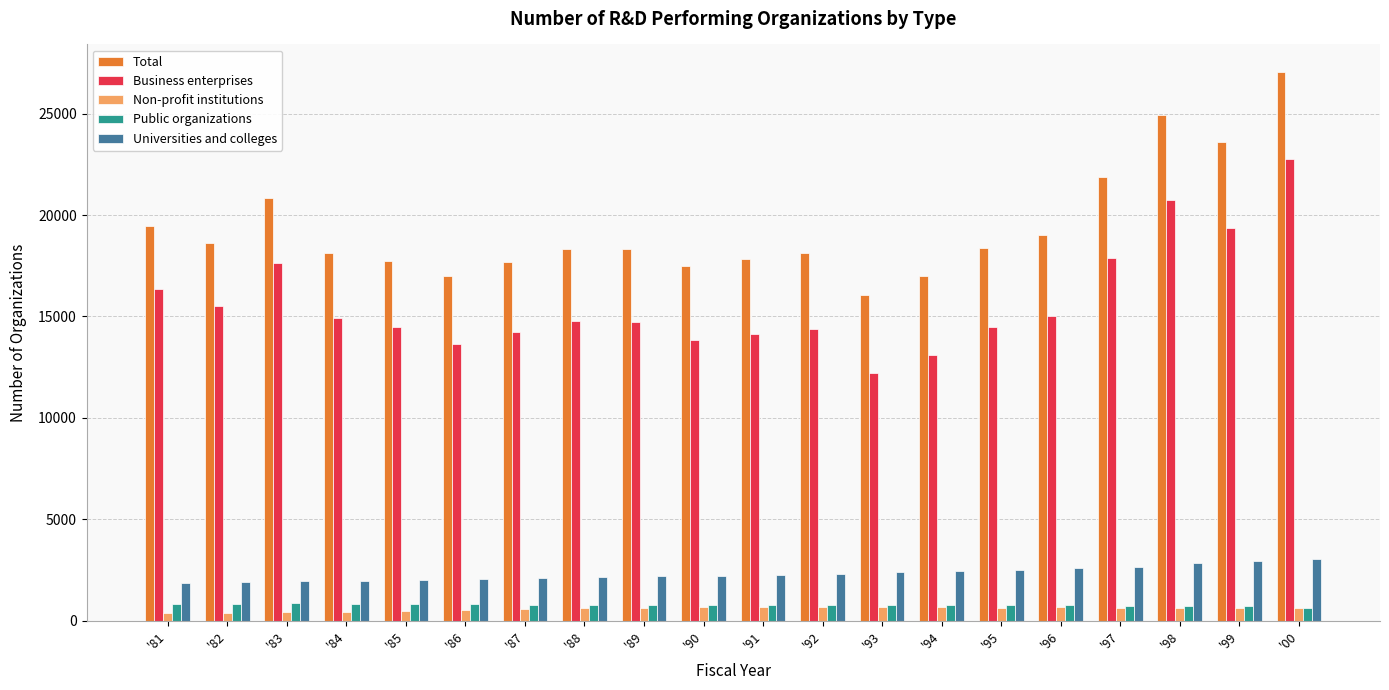

Which series has the largest total across all categories?

Total